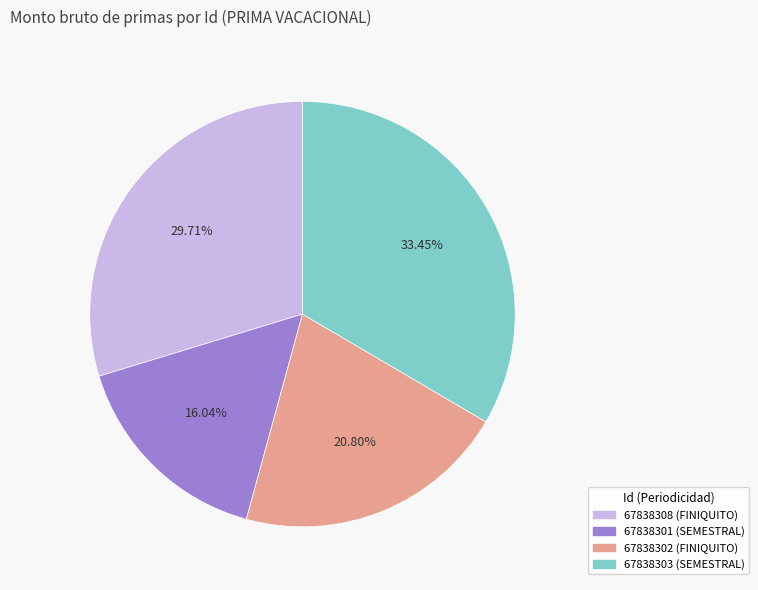

Is there a majority slice in this chart?

No